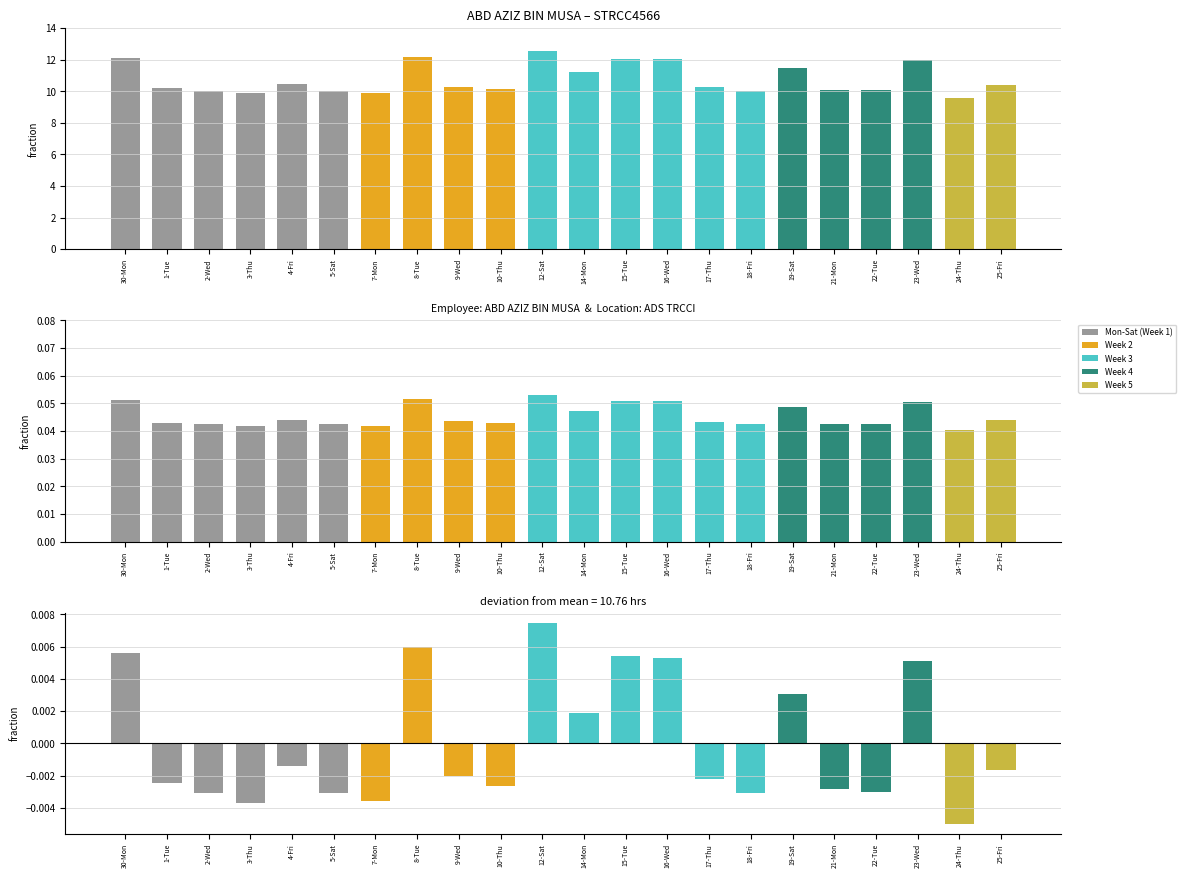

Reading left to right, list all the values displayed in this chart.

Low: 12.1	10.2	10.0	9.9	10.4	10.0	9.9	12.2	10.3	10.1	12.5	11.2	12.0	12.0	10.2	10.0	11.5	10.1	10.1	12.0	9.6	10.4
Low (normalized): 0.1	0.0	0.0	0.0	0.0	0.0	0.0	0.1	0.0	0.0	0.1	0.0	0.1	0.1	0.0	0.0	0.0	0.0	0.0	0.1	0.0	0.0
Deviation: 0.0	-0.0	-0.0	-0.0	-0.0	-0.0	-0.0	0.0	-0.0	-0.0	0.0	0.0	0.0	0.0	-0.0	-0.0	0.0	-0.0	-0.0	0.0	-0.0	-0.0